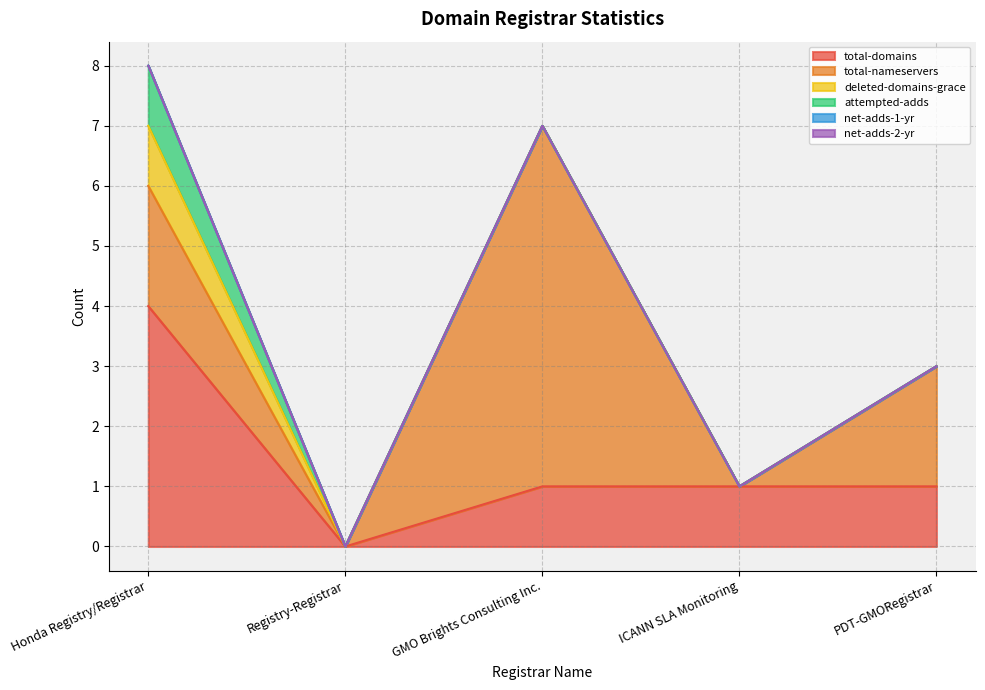

What is the total value across all series at GMO Brights Consulting Inc.?

7